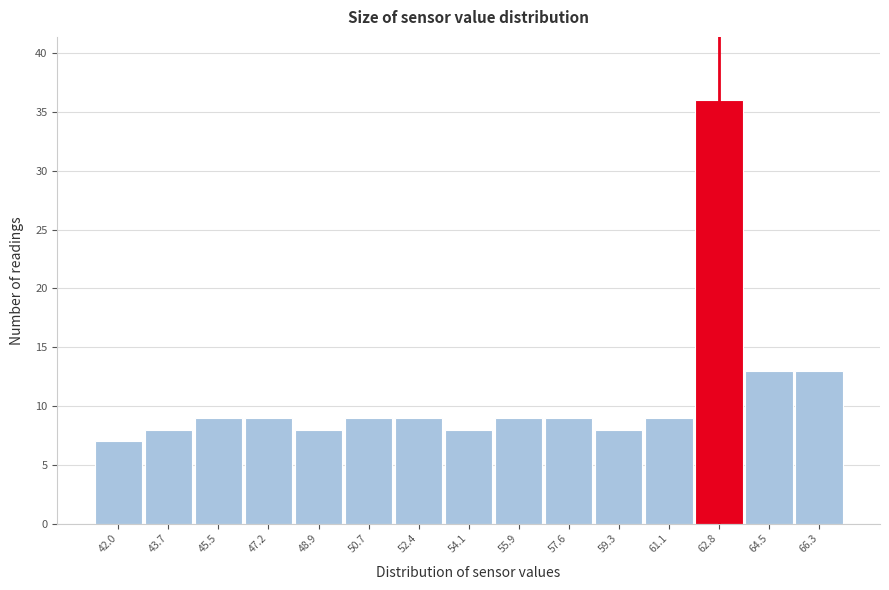

Reading left to right, extract all data points from this chart.

42.0=7	43.7=8	45.5=9	47.2=9	48.9=8	50.7=9	52.4=9	54.1=8	55.9=9	57.6=9	59.3=8	61.1=9	62.8=36	64.5=13	66.3=13